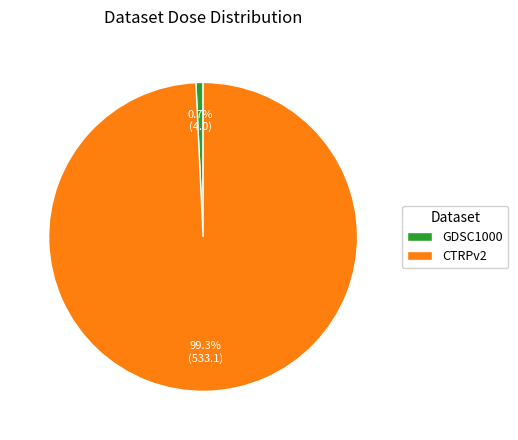

Does CTRPv2 account for over 50% of the chart?

Yes